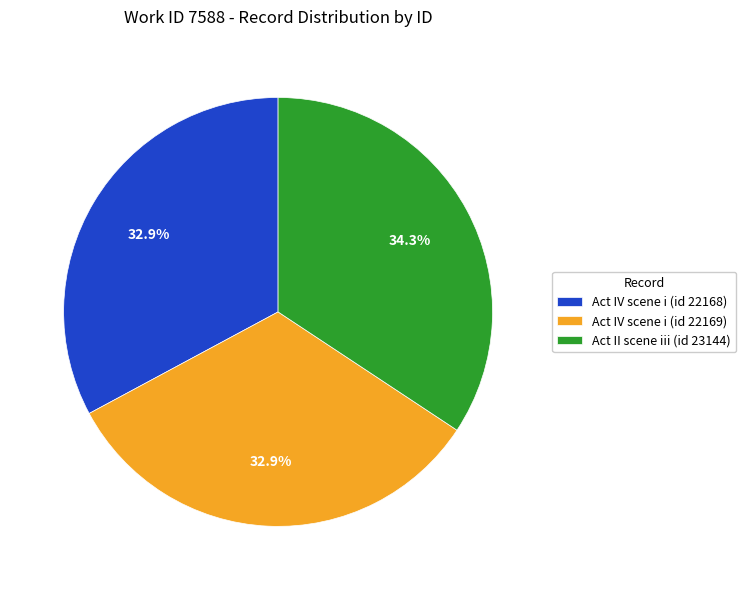

What portion of the pie excludes Act IV scene i (id 22169)?

67.1%